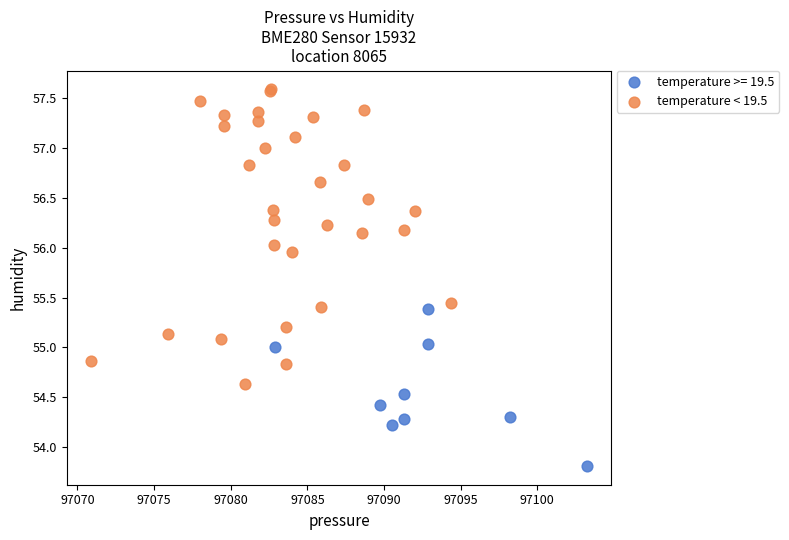

Which series has the widest spread of Y values?

temperature < 19.5